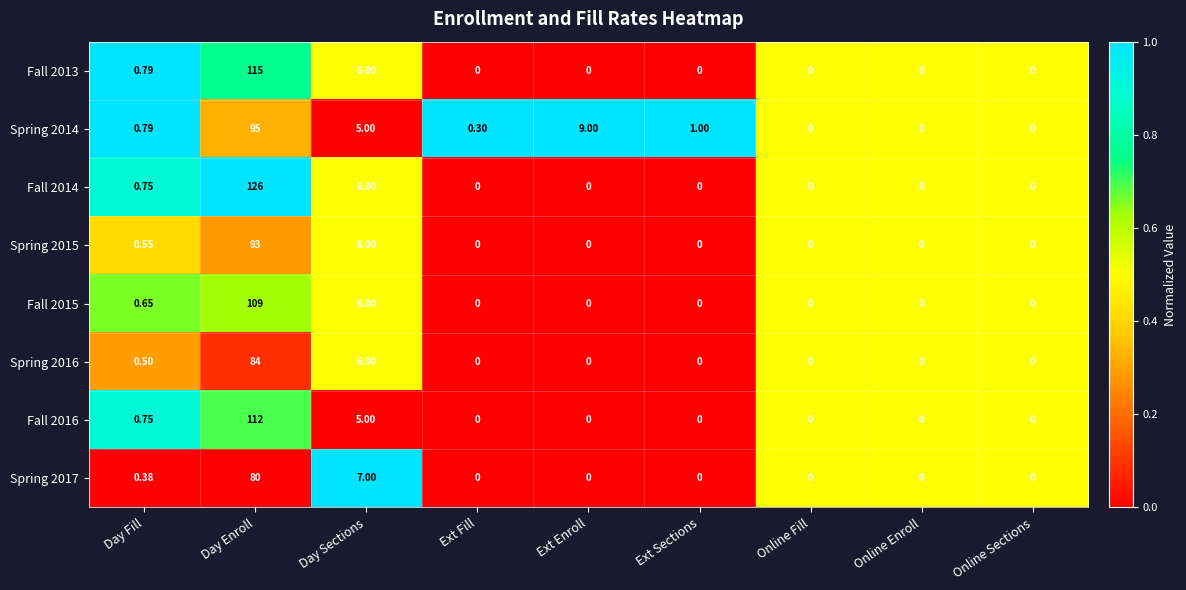

At which label is Spring 2016 closest to 42?

Day Sections